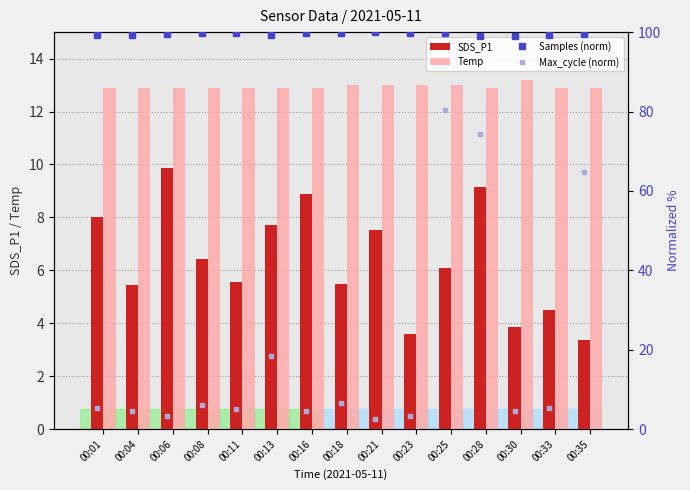

What is the difference between the maximum and minimum values in the SDS_P1 series?

6.5